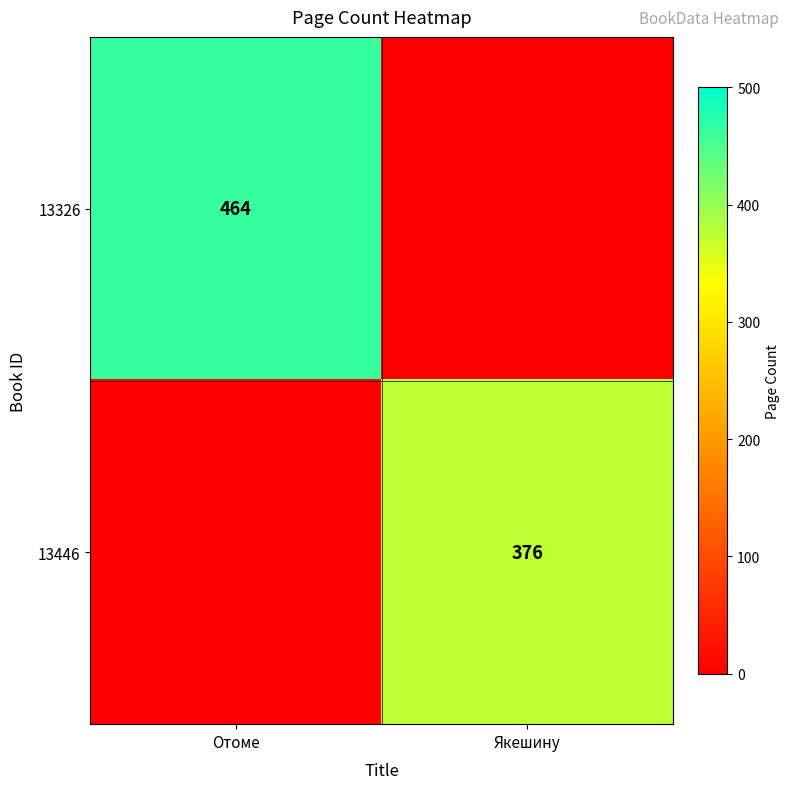

True or false: 13446 has a value of 376 at Якешину.

True